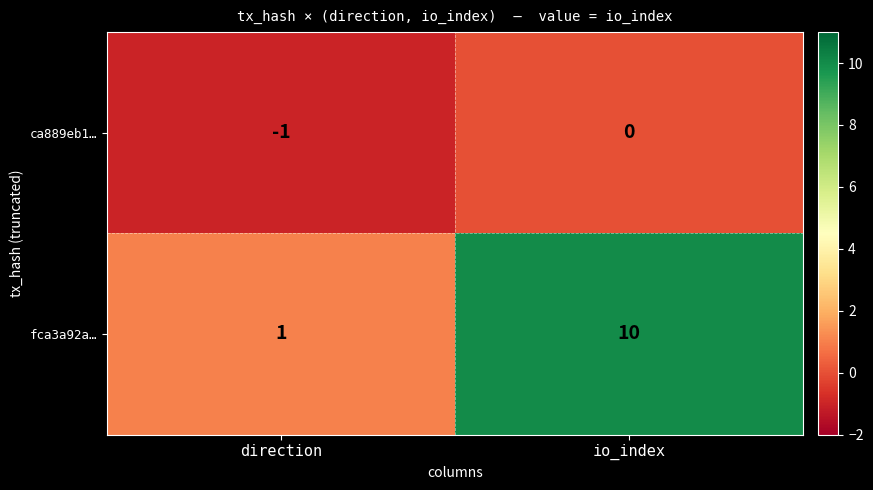

What is the total value across all series at io_index?

10